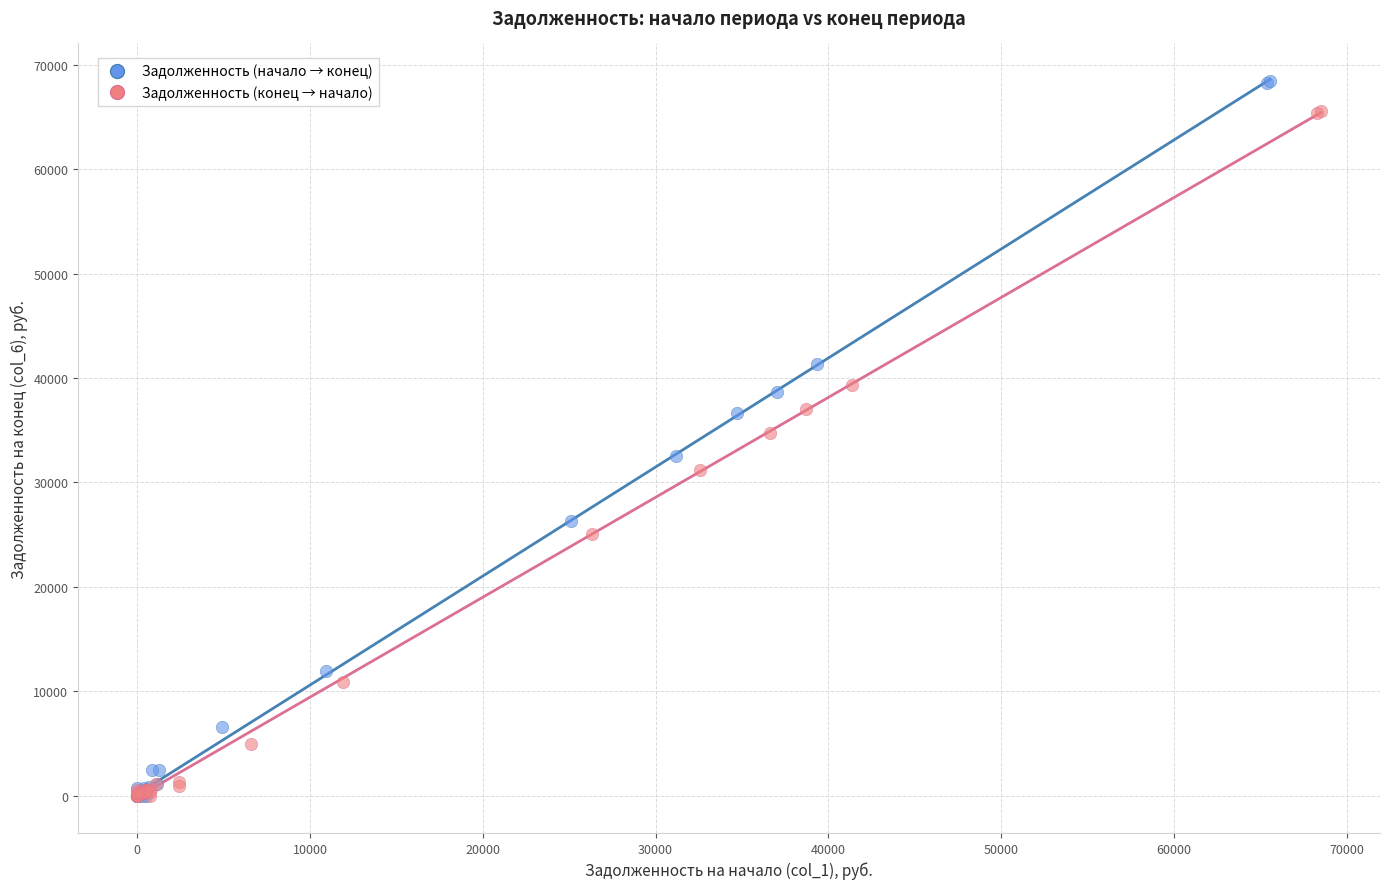

Which series has the widest spread of Y values?

Задолженность (начало → конец)